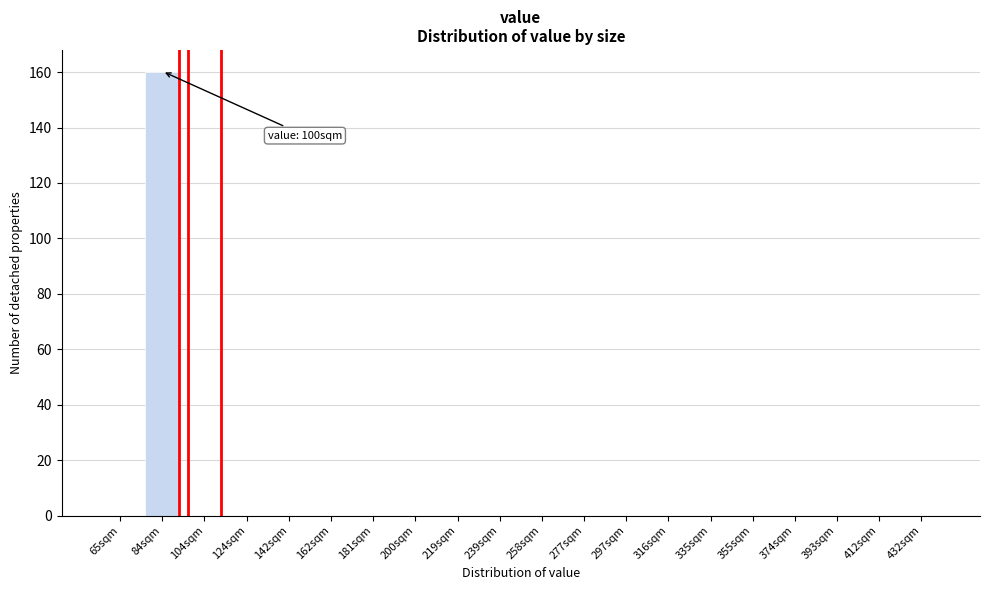

Reading right to left, extract all data points from this chart.

432sqm=0	412sqm=0	393sqm=0	374sqm=0	355sqm=0	335sqm=0	316sqm=0	297sqm=0	277sqm=0	258sqm=0	239sqm=0	219sqm=0	200sqm=0	181sqm=0	162sqm=0	142sqm=0	124sqm=0	104sqm=0	84sqm=160	65sqm=0